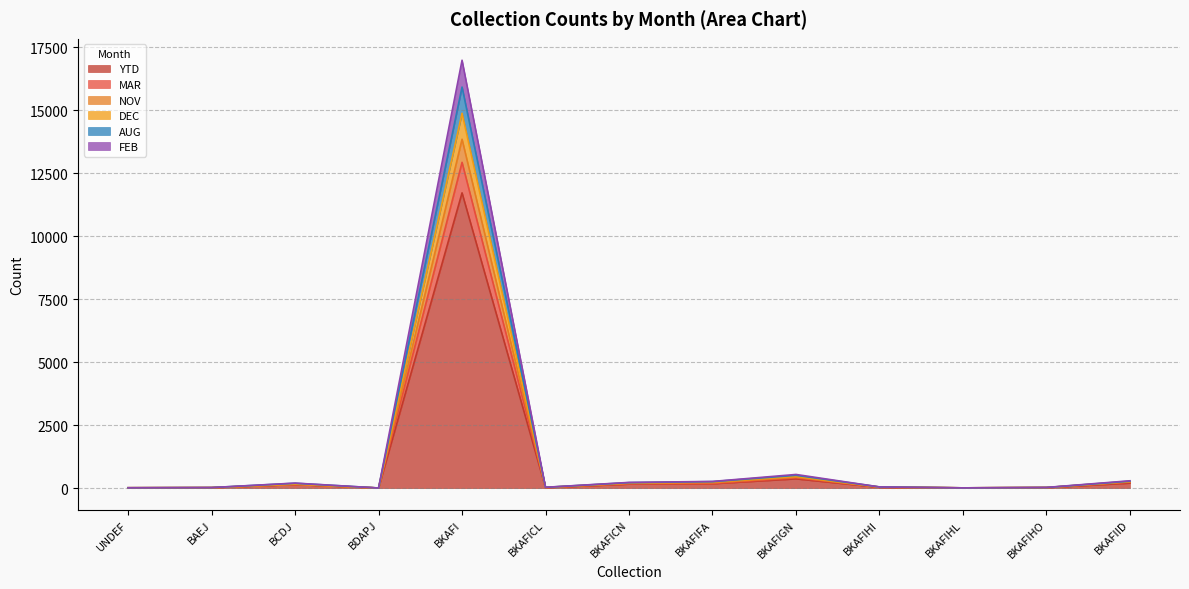

The value of MAR at BKAFIGN is 202. True or false?

False